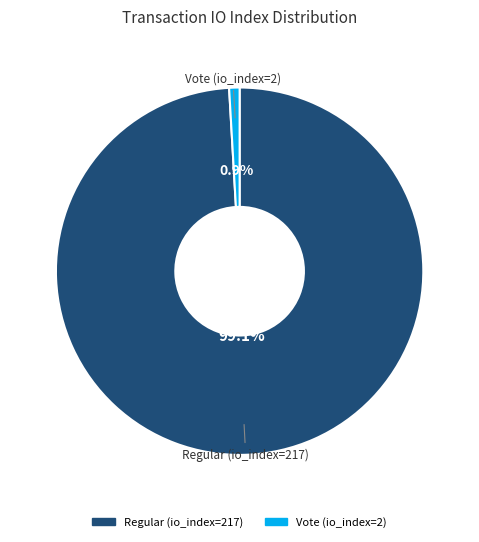

What portion of the pie excludes Regular (io_index=217)?

0.9%